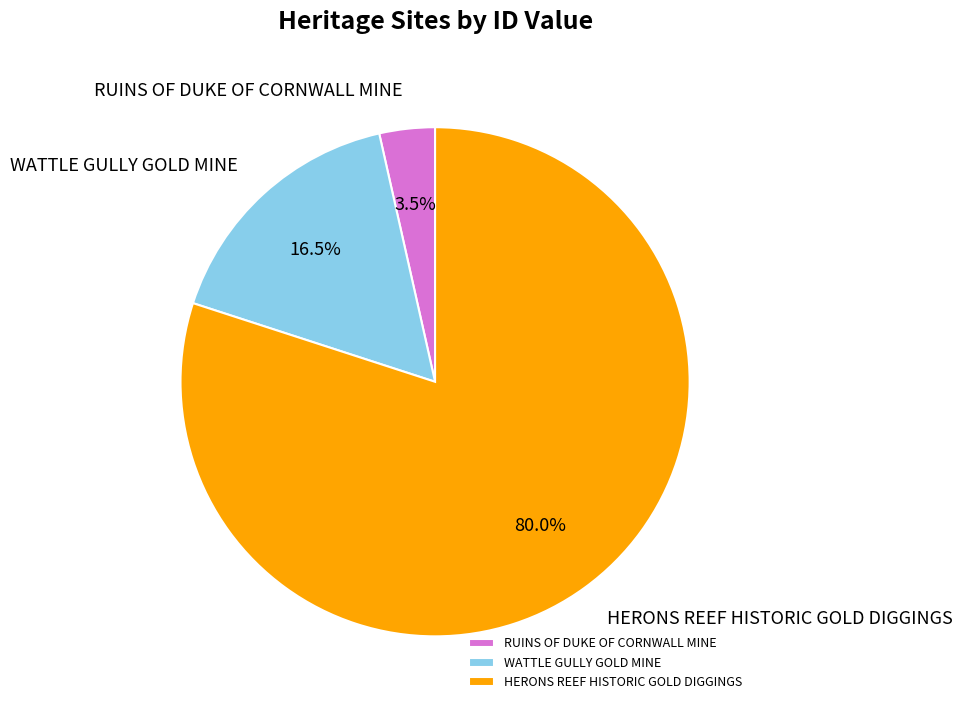

How many segments does this pie chart have?

3